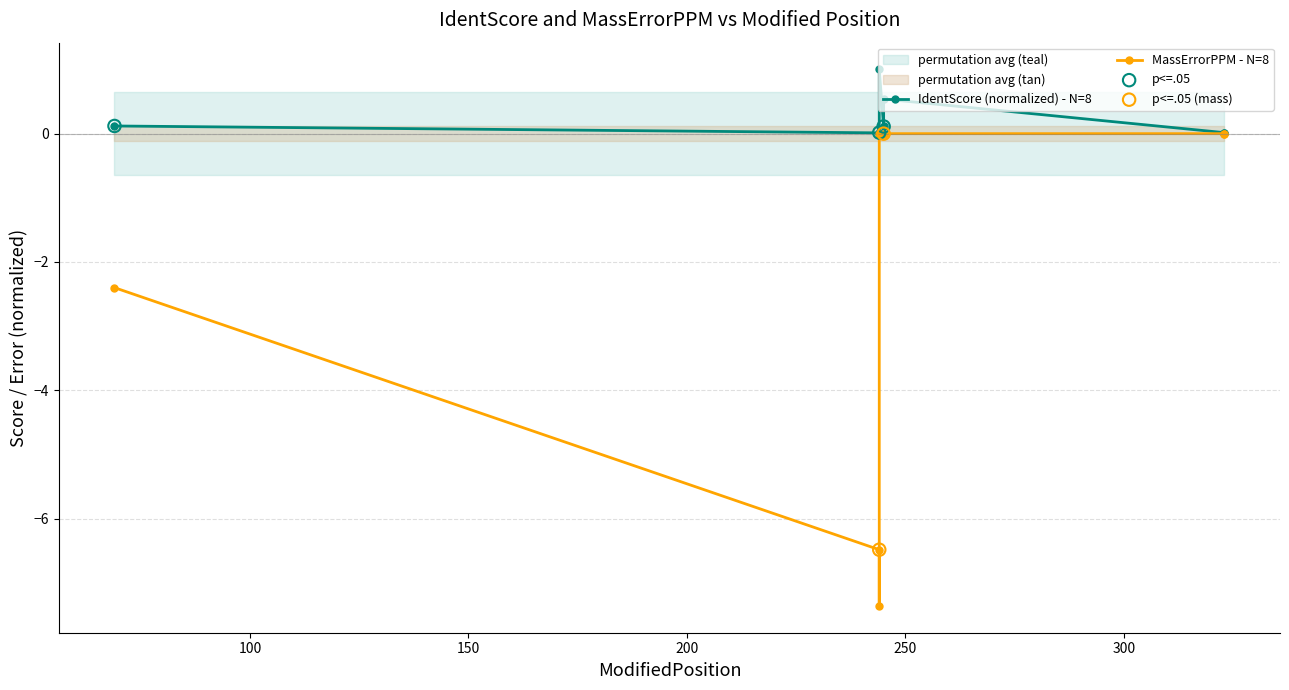

Which series reaches the minimum Y coordinate?

MassErrorPPM